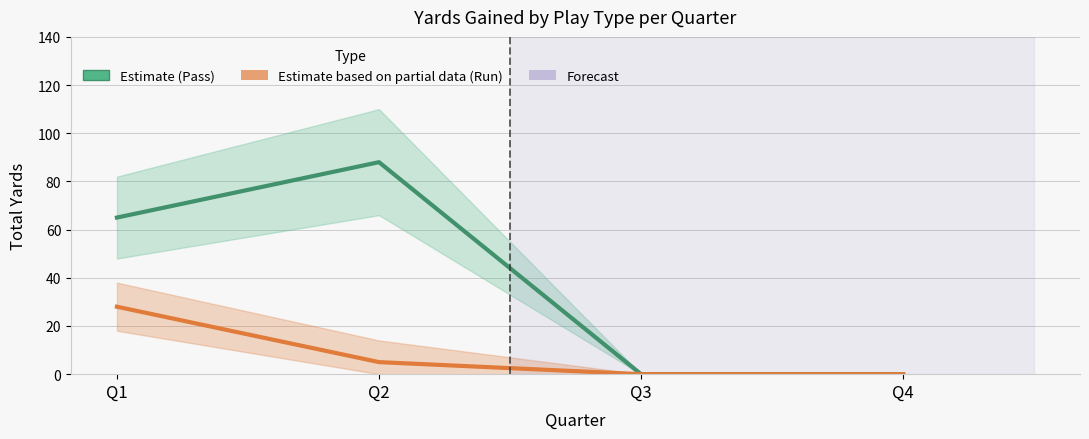

What is the difference between the maximum and second lowest values in the Run yards (Partial Estimate) series?

28